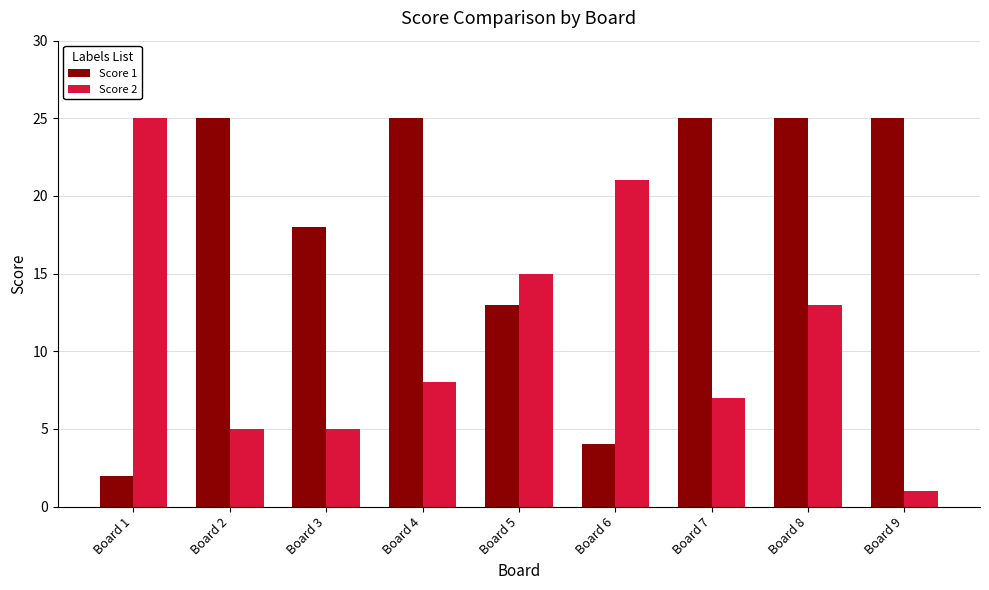

The Score 2 series shows 43 at Board 1. True or false?

False